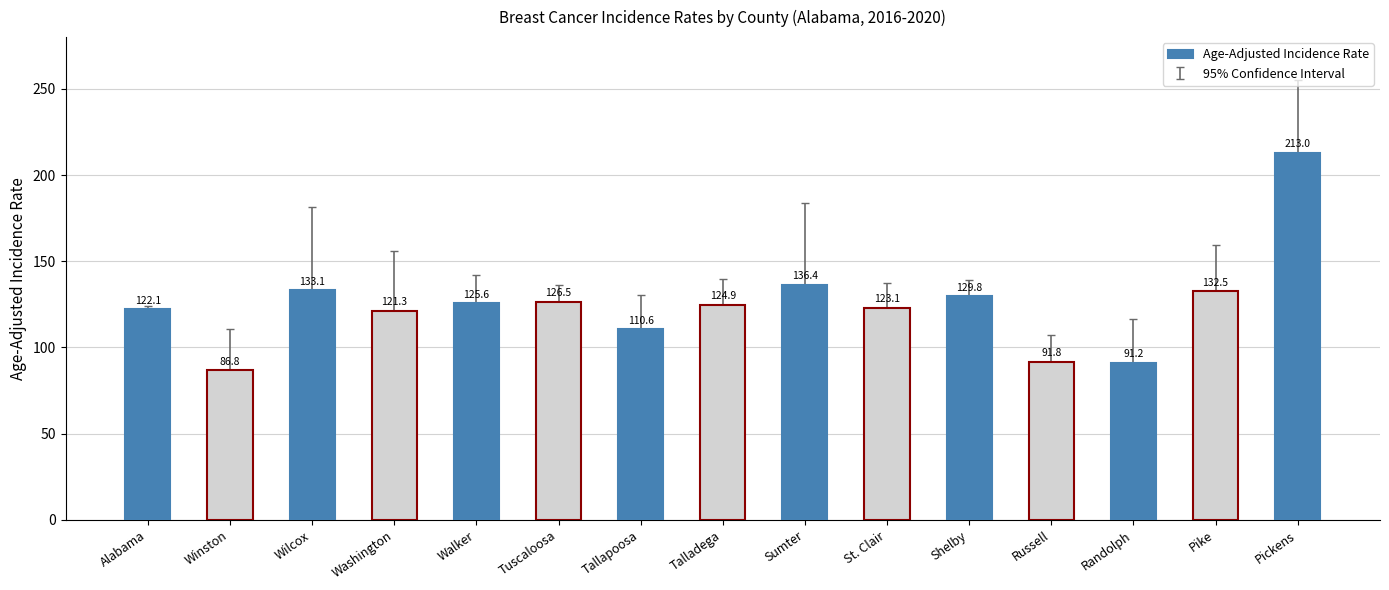

At which category does the chart reach its peak across all series?

Pickens